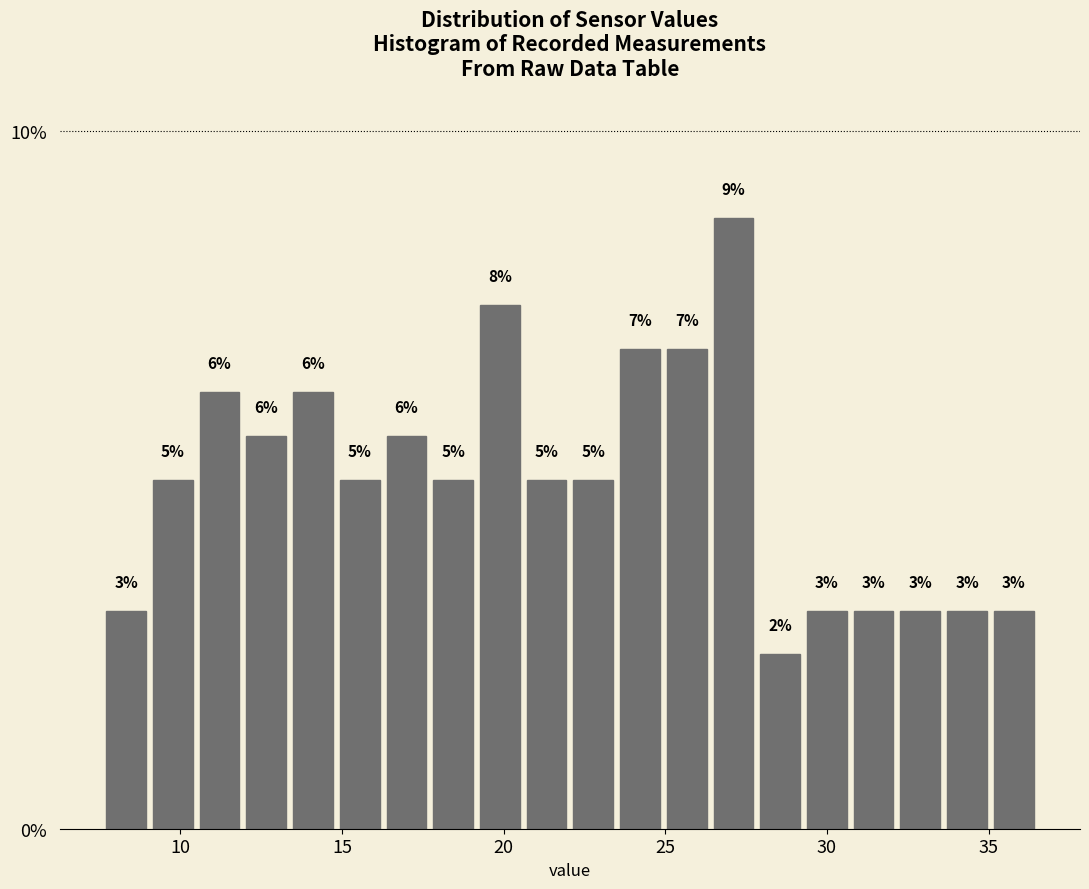

Around what value on the x-axis is the tallest bar? Give the approximate position of its centre, as read against the axis.

27.0